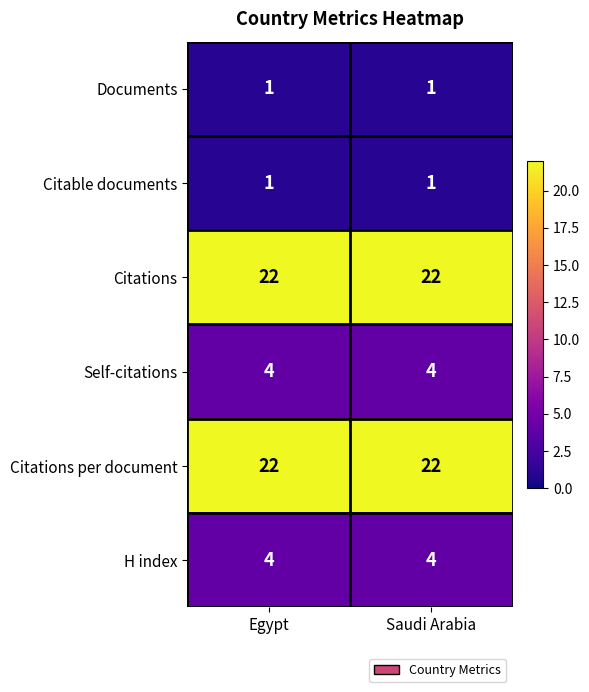

What is the maximum value for H index?

4